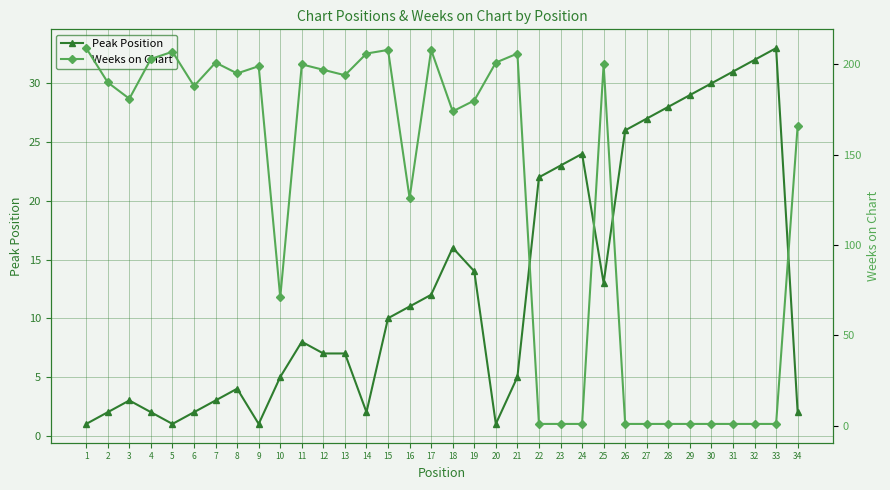

Where do Weeks on Chart and Peak Position first cross each other?

21 and 22